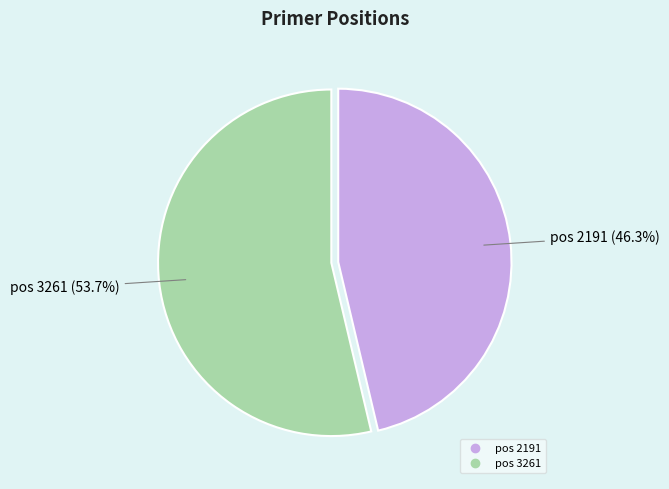

Does any single category account for the majority?

Yes